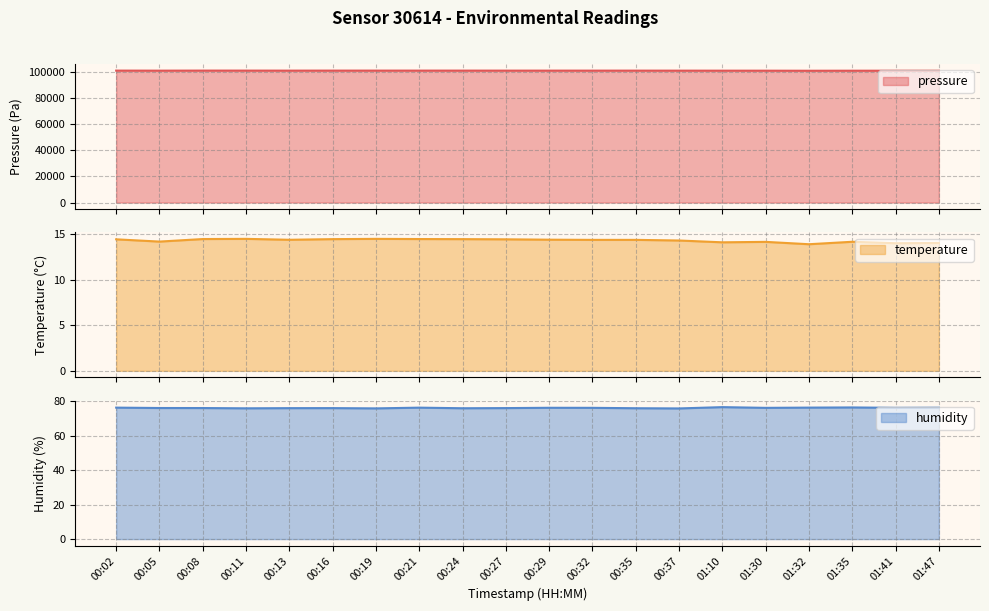

At which label is pressure closest to 101247?

01:10